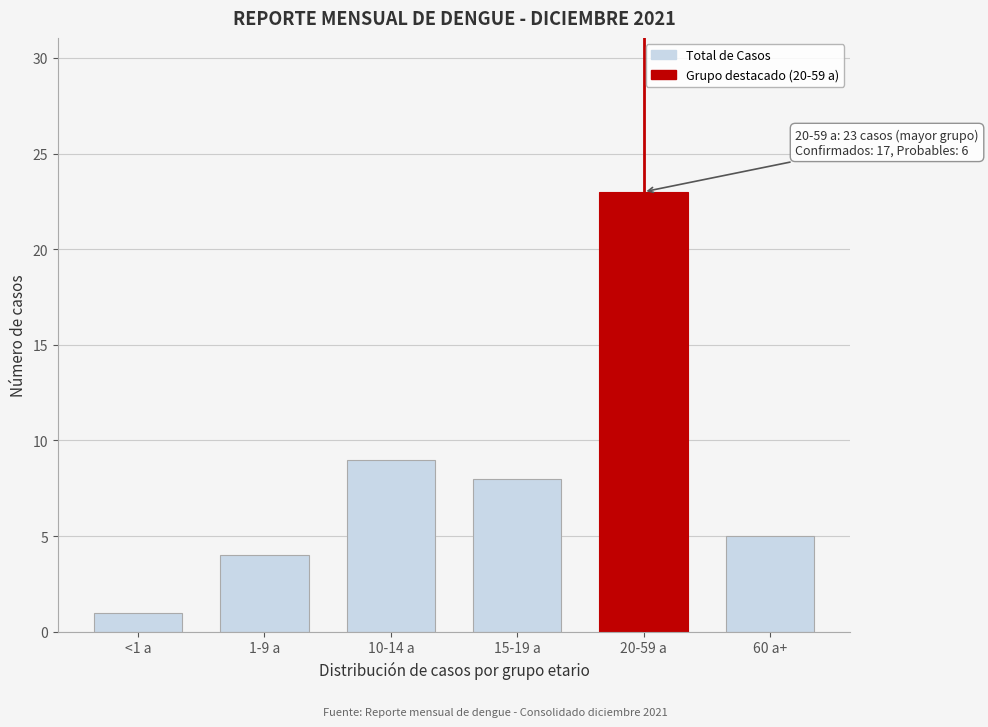

Reading left to right, transcribe all the data shown in this chart.

1	4	9	8	23	5